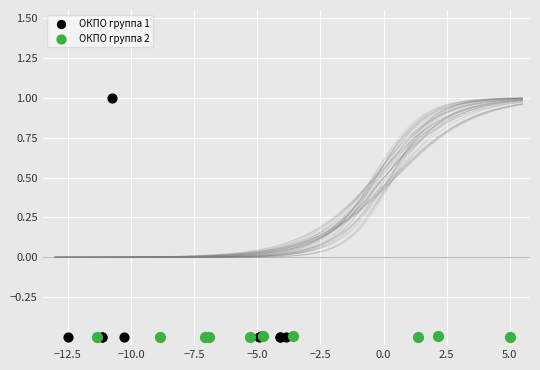

Which series reaches the maximum Y coordinate?

ОКПО группа 1